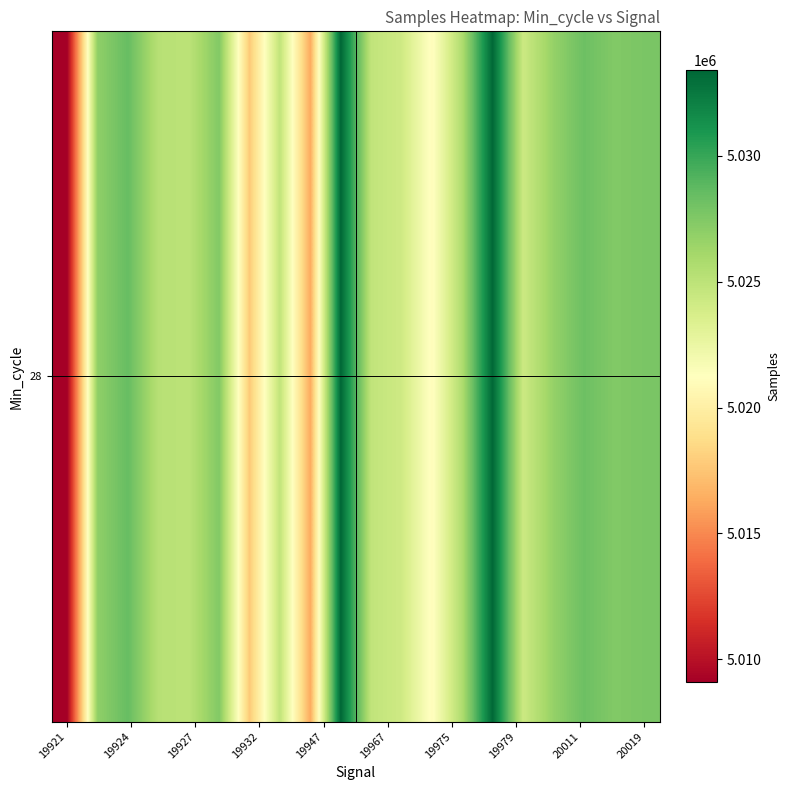

Approximately how many times larger is the value at 20019 compared to 16?

1.0